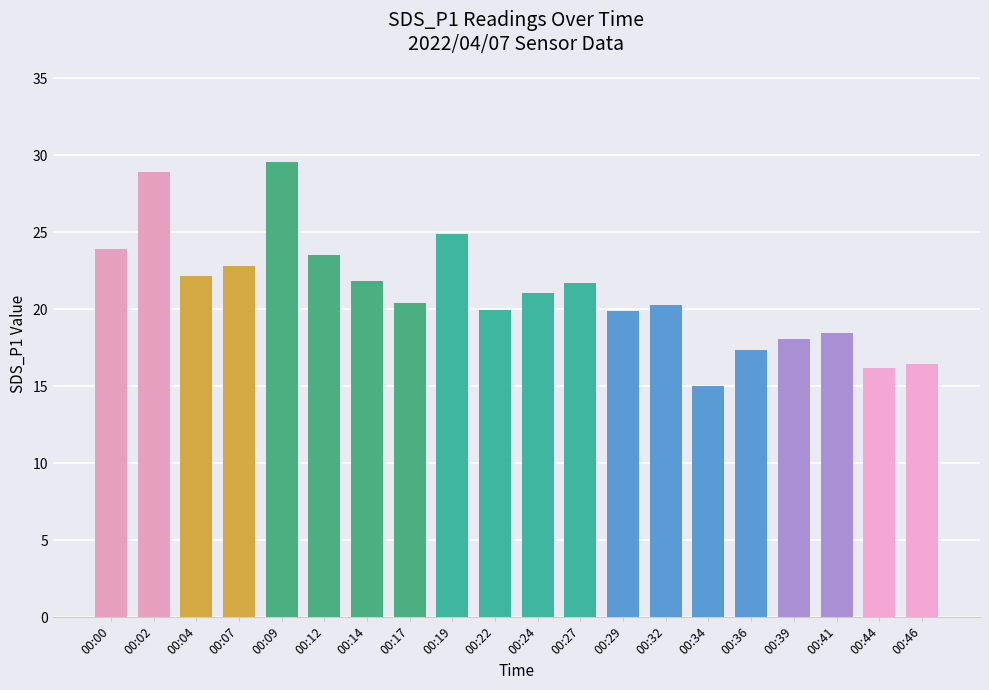

At which category does the chart reach its peak across all series?

00:09